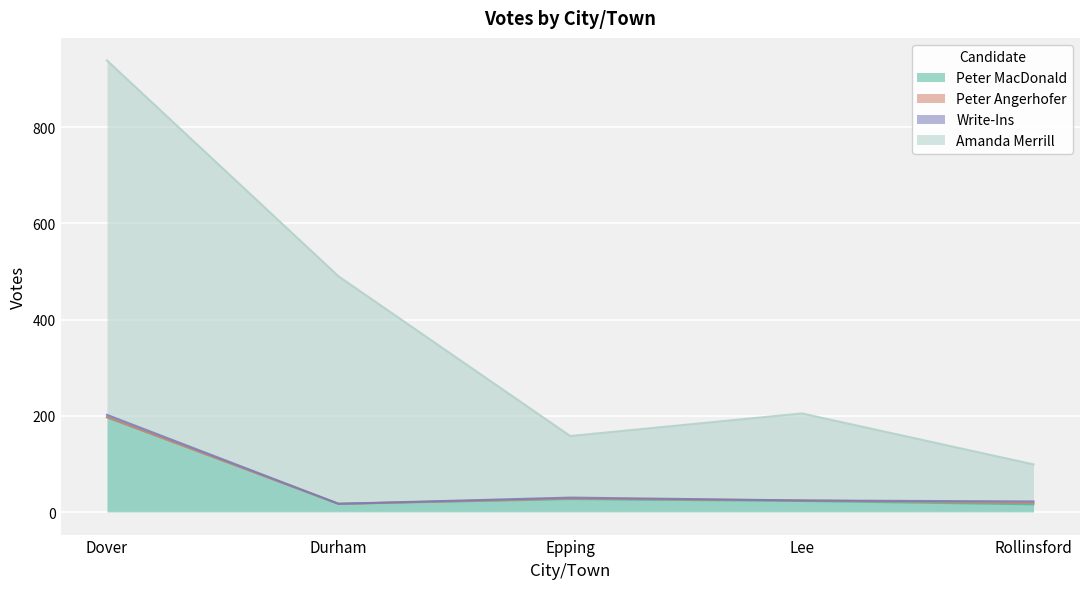

True or false: Peter MacDonald and Amanda Merrill cross at least once.

False